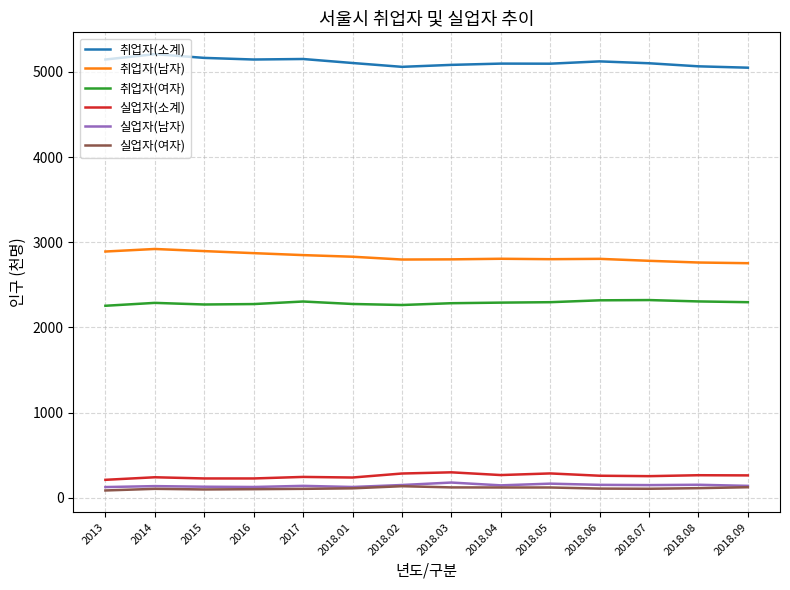

True or false: 실업자(여자) and 취업자(여자) cross at least once.

False